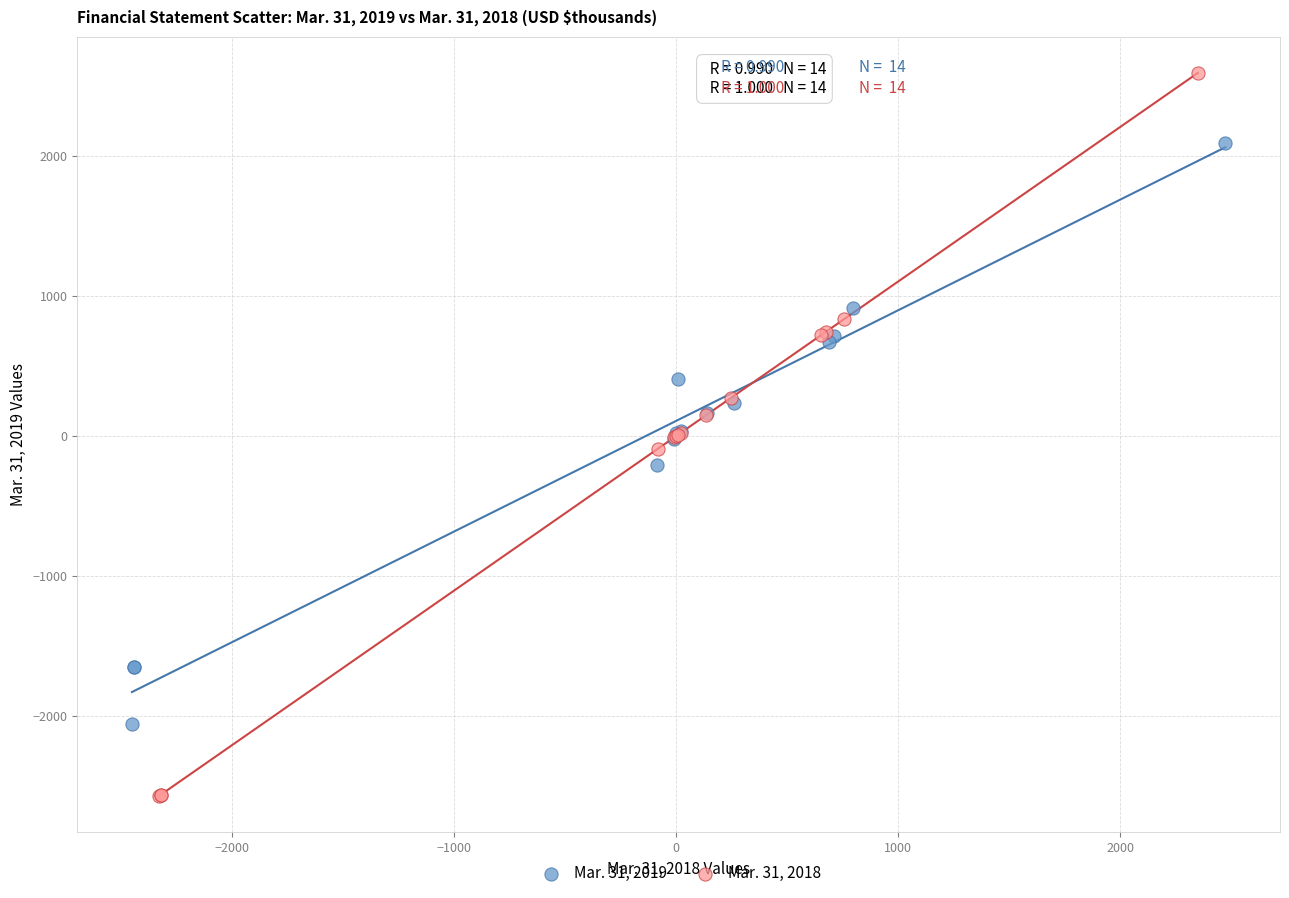

Which series contains the highest Y value?

Mar. 31, 2018